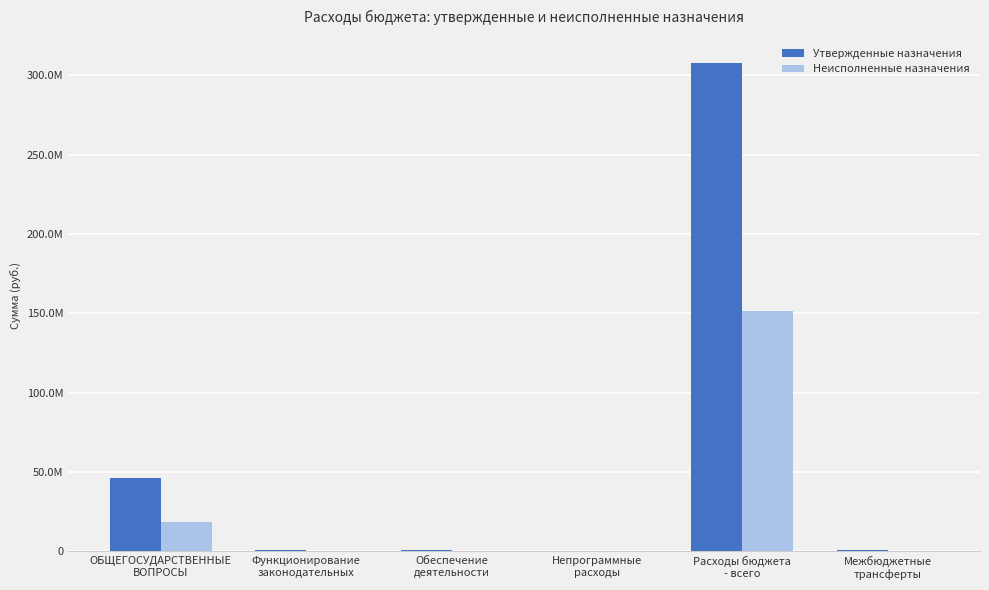

What is the greatest value displayed?

307650511.5